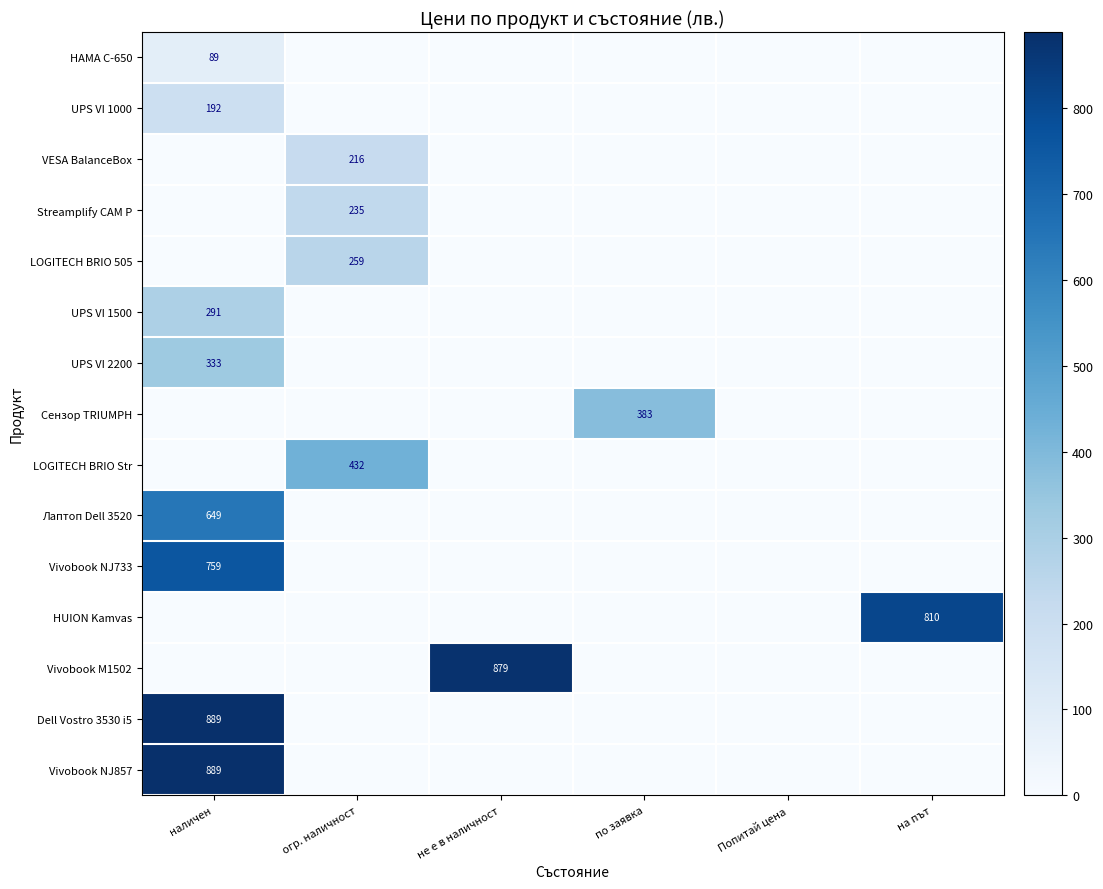

The Лаптоп Dell 3520 series shows 649 at наличен. True or false?

True